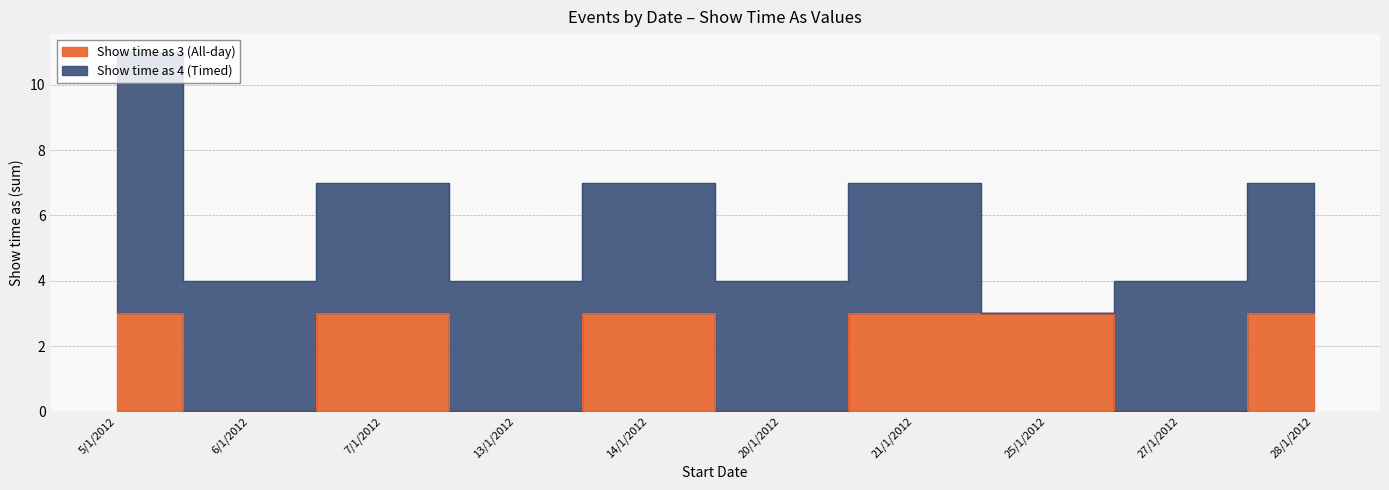

Rank the categories by value from lowest to highest.

6/1/2012, 13/1/2012, 20/1/2012, 27/1/2012, 5/1/2012, 7/1/2012, 14/1/2012, 21/1/2012, 25/1/2012, 28/1/2012